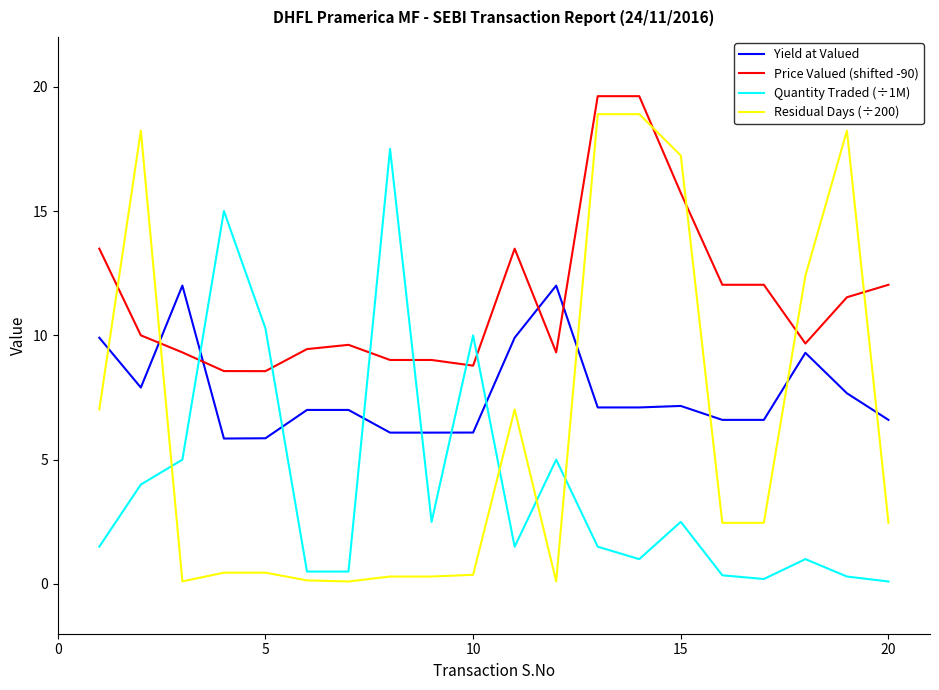

Which series has the largest total across all categories?

Price Valued (shifted -90)